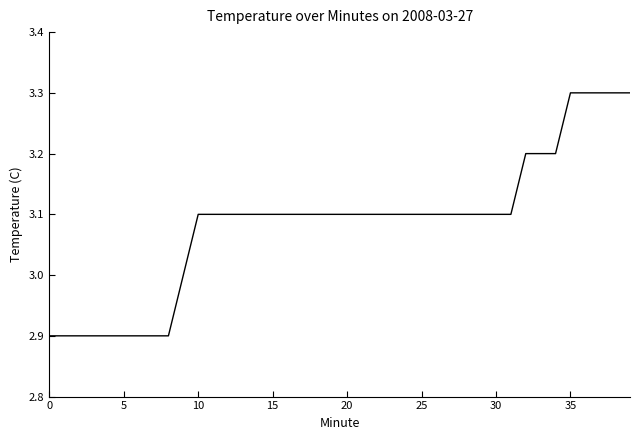

Does the chart display data point markers on the line(s)?

No